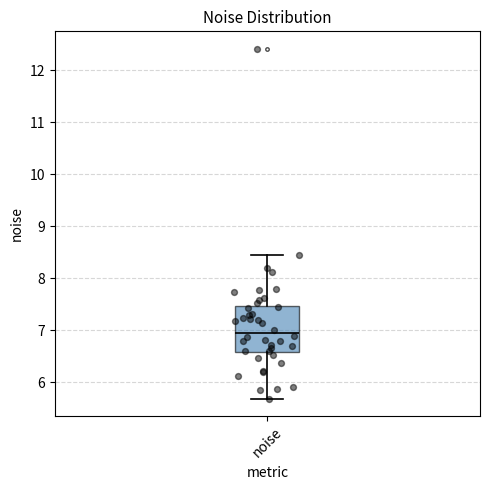

Transcribe this box plot: give where the median line is, the range the box spans, and where the two whiskers end, as read against the y-axis. The values are not printed on the chart, so give them approximately, as read against the axis.

median 7.0, box 6.6 to 7.5, whiskers 5.7 to 8.4